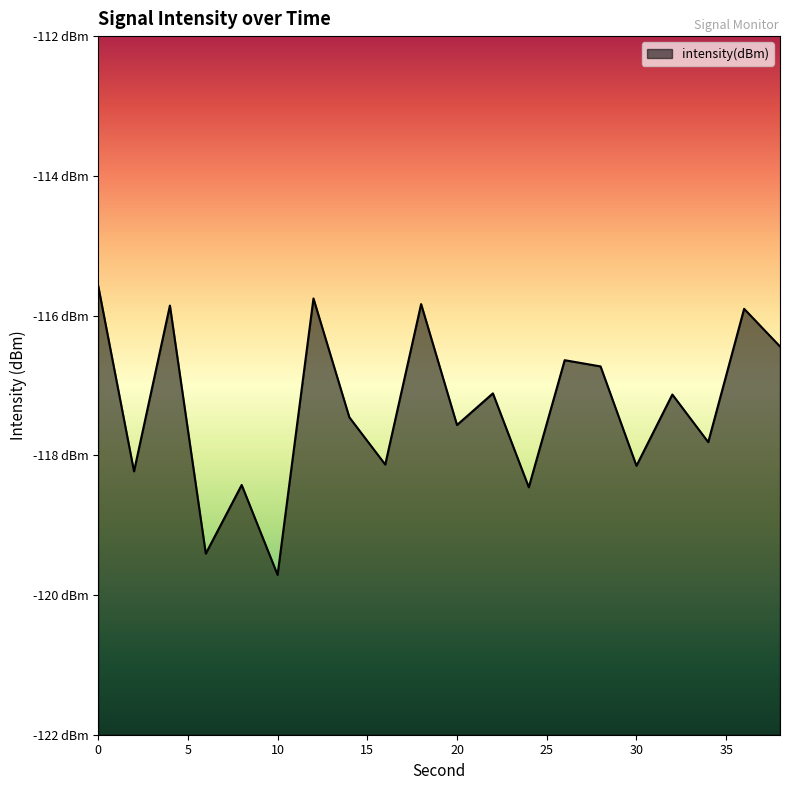

What is the greatest value displayed?

-115.6